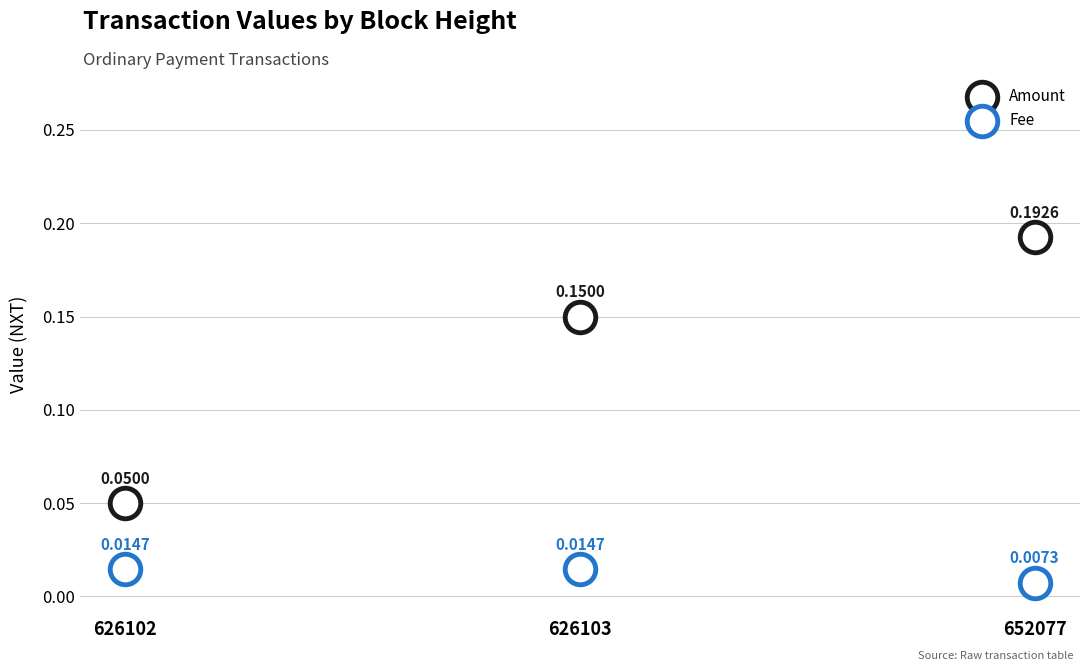

Which series has the widest spread of Y values?

Amount